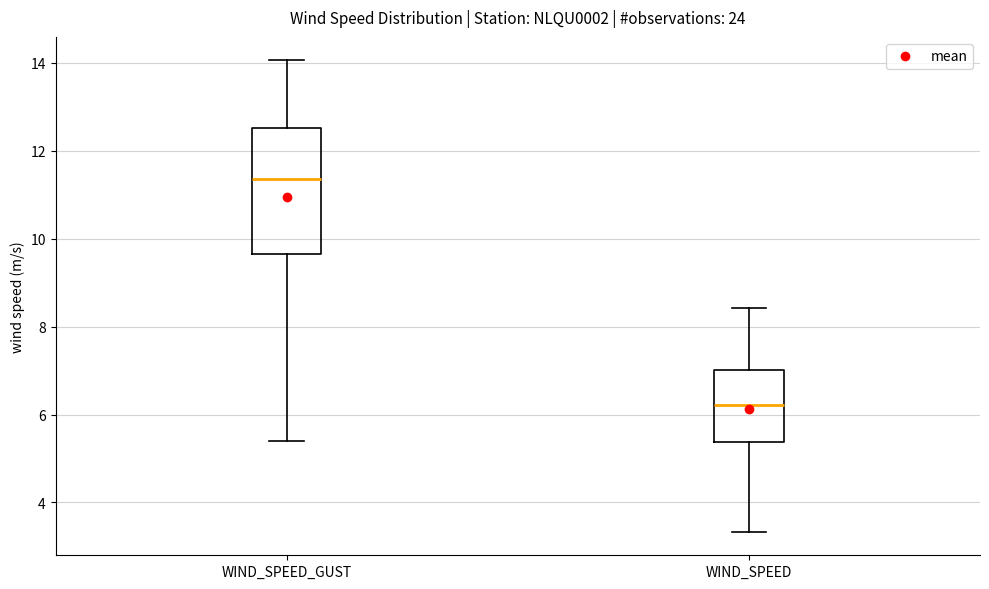

Reading left to right, transcribe this box plot: for each box, give where its median line is, the range the box spans, and where its two whiskers end, as read against the y-axis. The values are not printed on the chart, so give them approximately, as read against the axis.

WIND_SPEED_GUST: median 11.4, box 9.6 to 12.6, whiskers 5.4 to 14.0
WIND_SPEED: median 6.2, box 5.4 to 7.0, whiskers 3.4 to 8.4